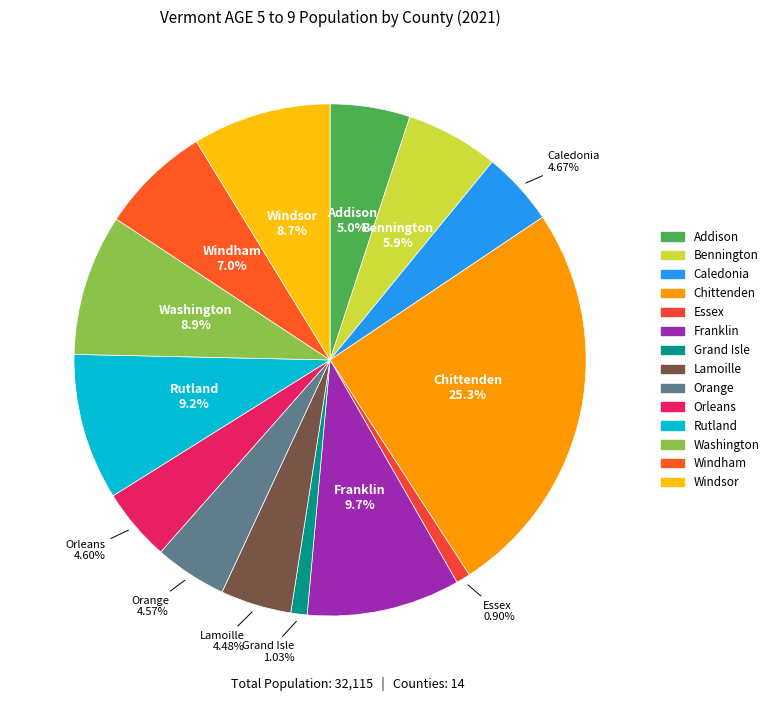

What portion of the pie excludes Rutland?

90.8%